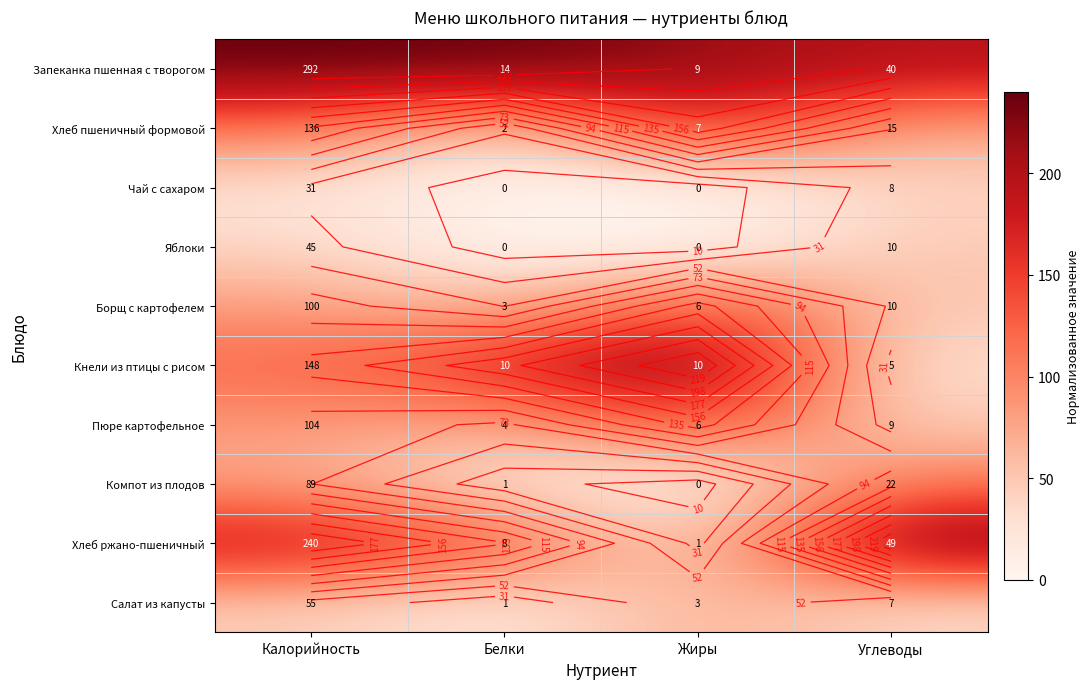

What is the total value across all series at Белки?

737.1